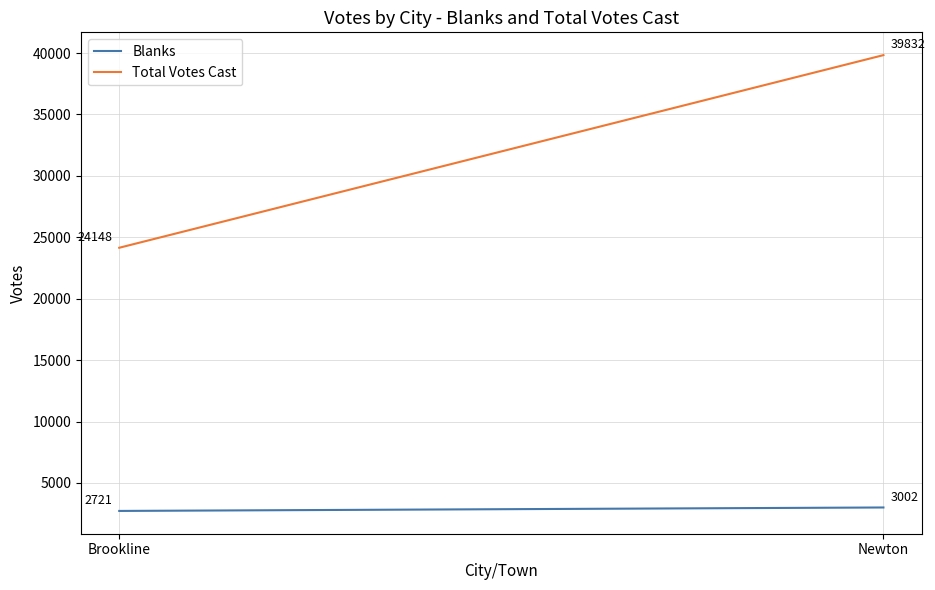

What is the label of the 2nd point from the right?

Brookline